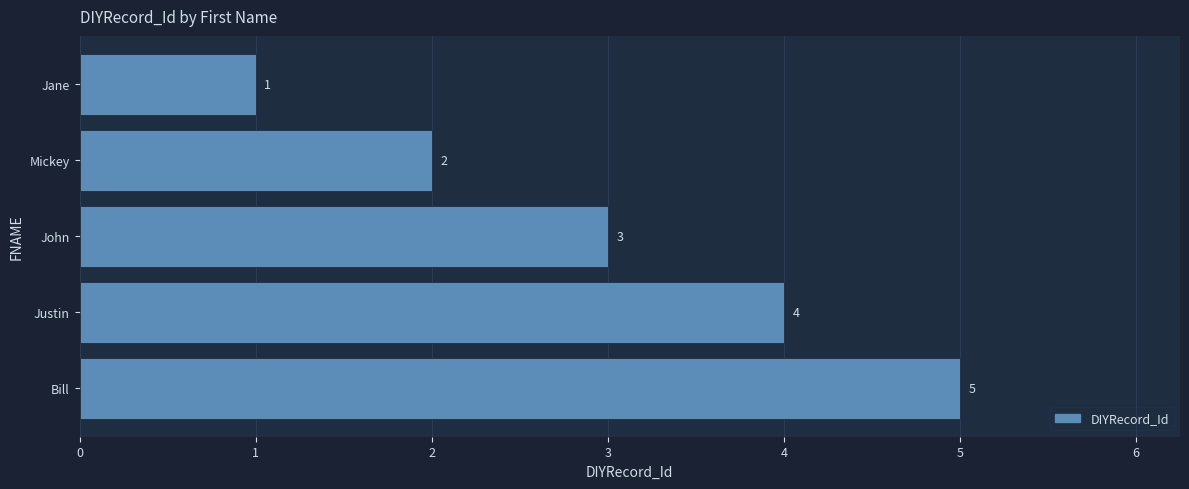

Does the chart contain any negative values?

No